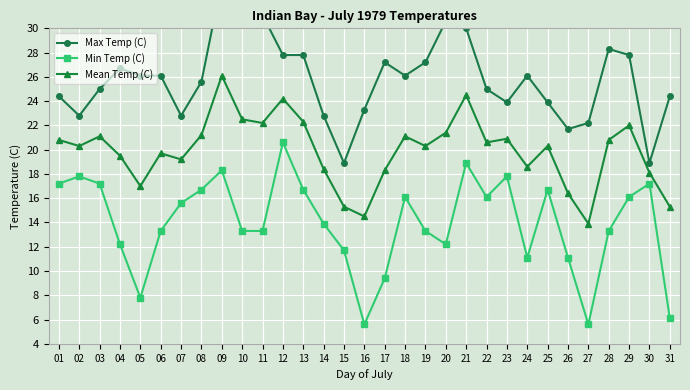

Which label corresponds to the smallest value in the chart?

16